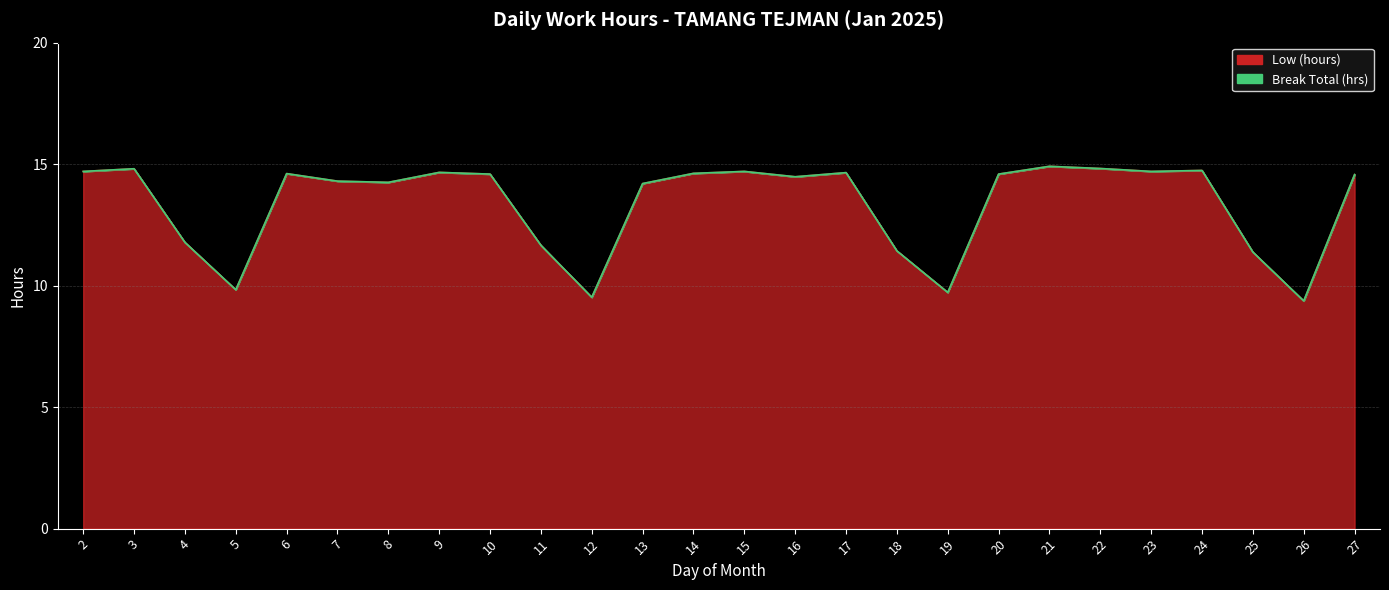

At which label is the value closest to 12?

4